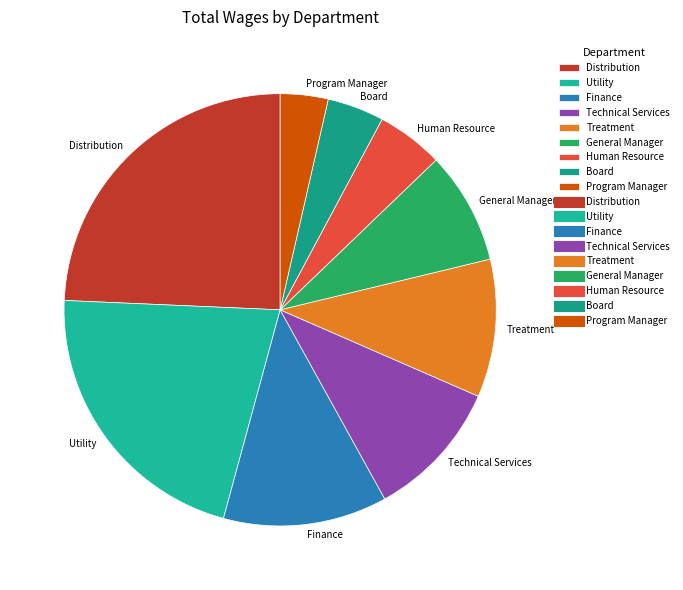

Between Board and Finance, which is larger?

Finance